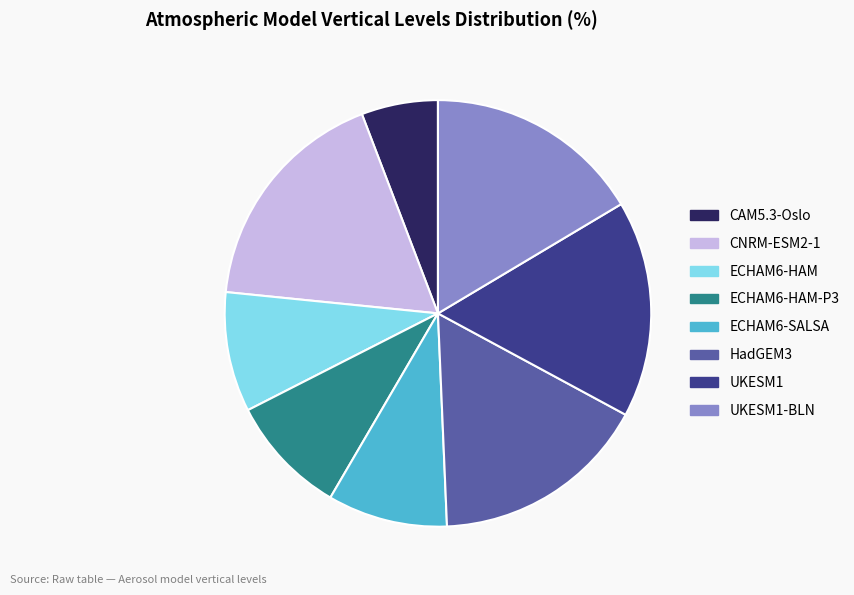

Count the number of slices in the pie.

8